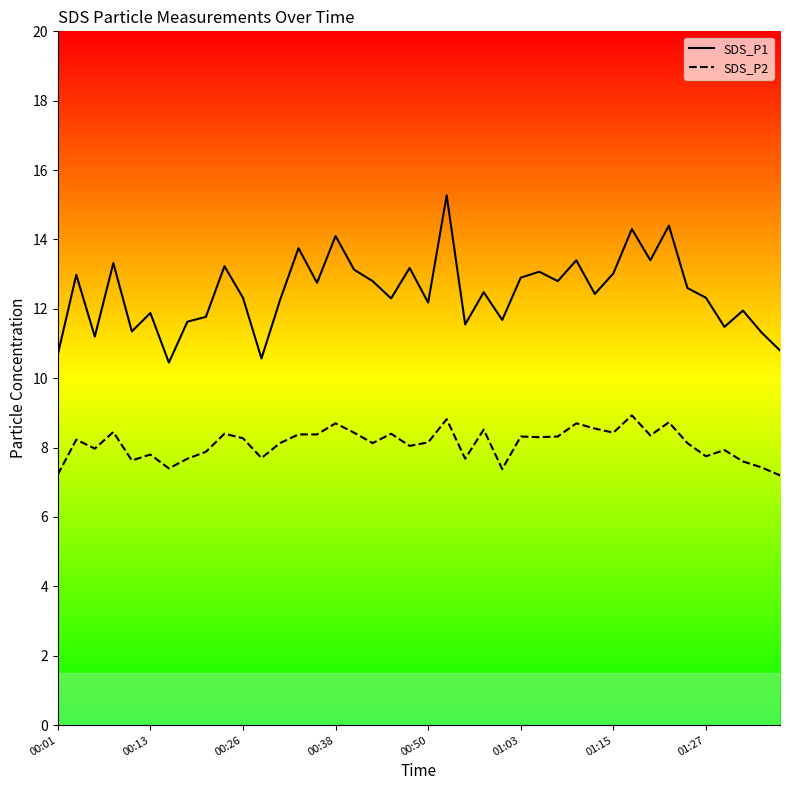

True or false: SDS_P1 and SDS_P2 cross at least once.

False